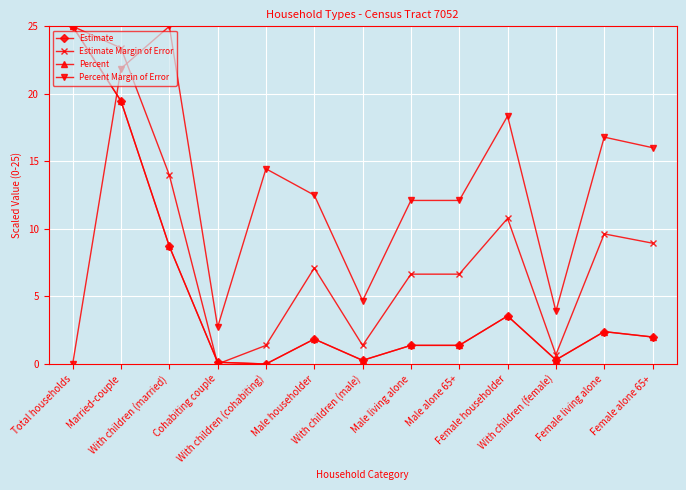

What is the maximum value shown in the chart?

25.0